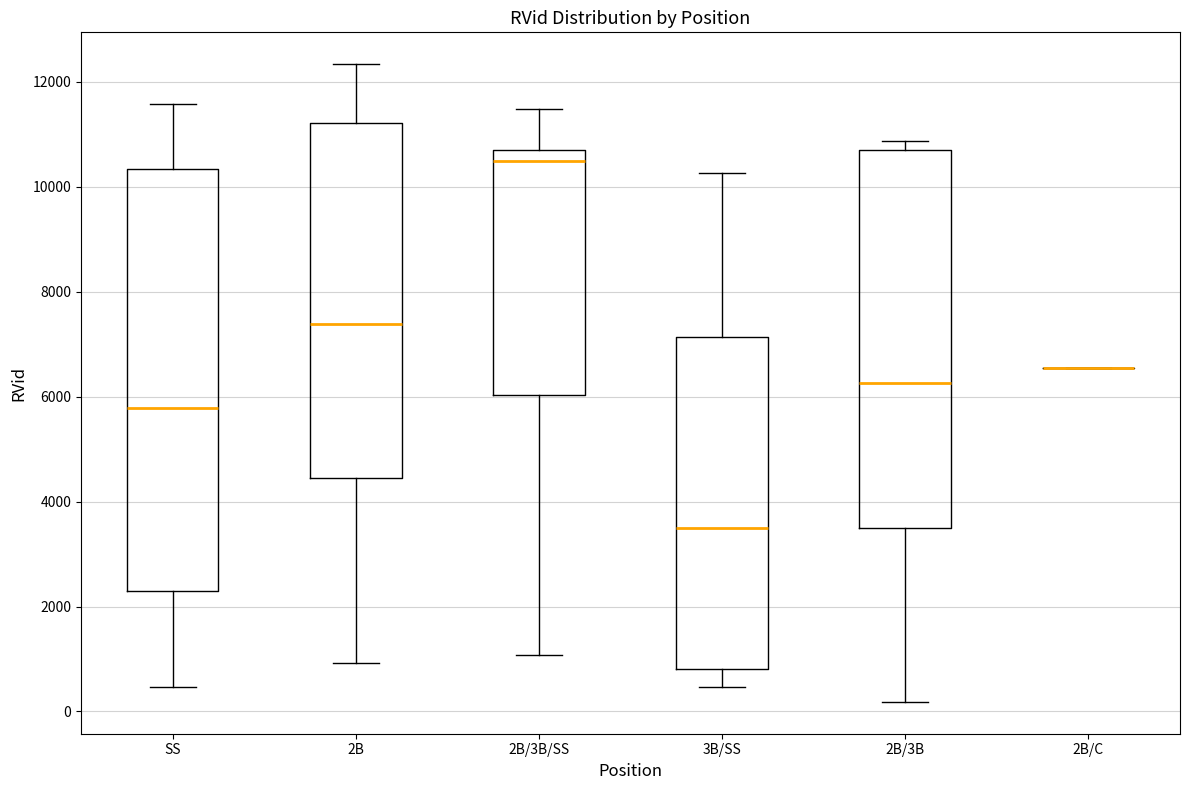

Where is the lower edge of the box for 2B/3B on the y-axis? The values are not printed on the chart, so give them approximately, as read against the axis.

3600